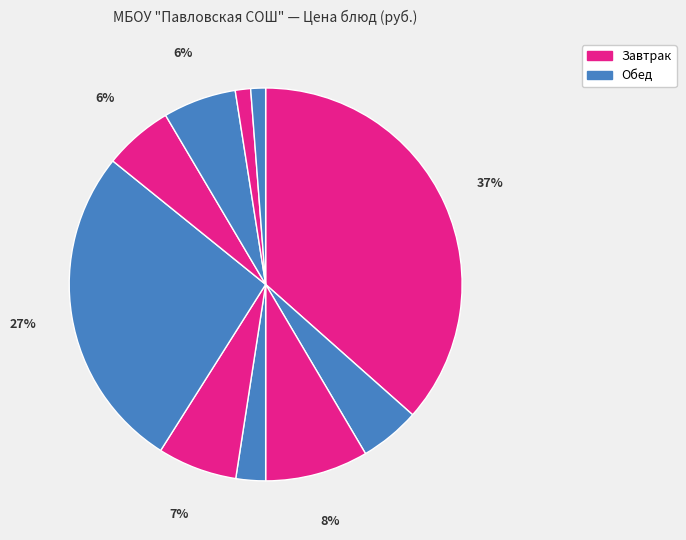

Count the number of slices in the pie.

10